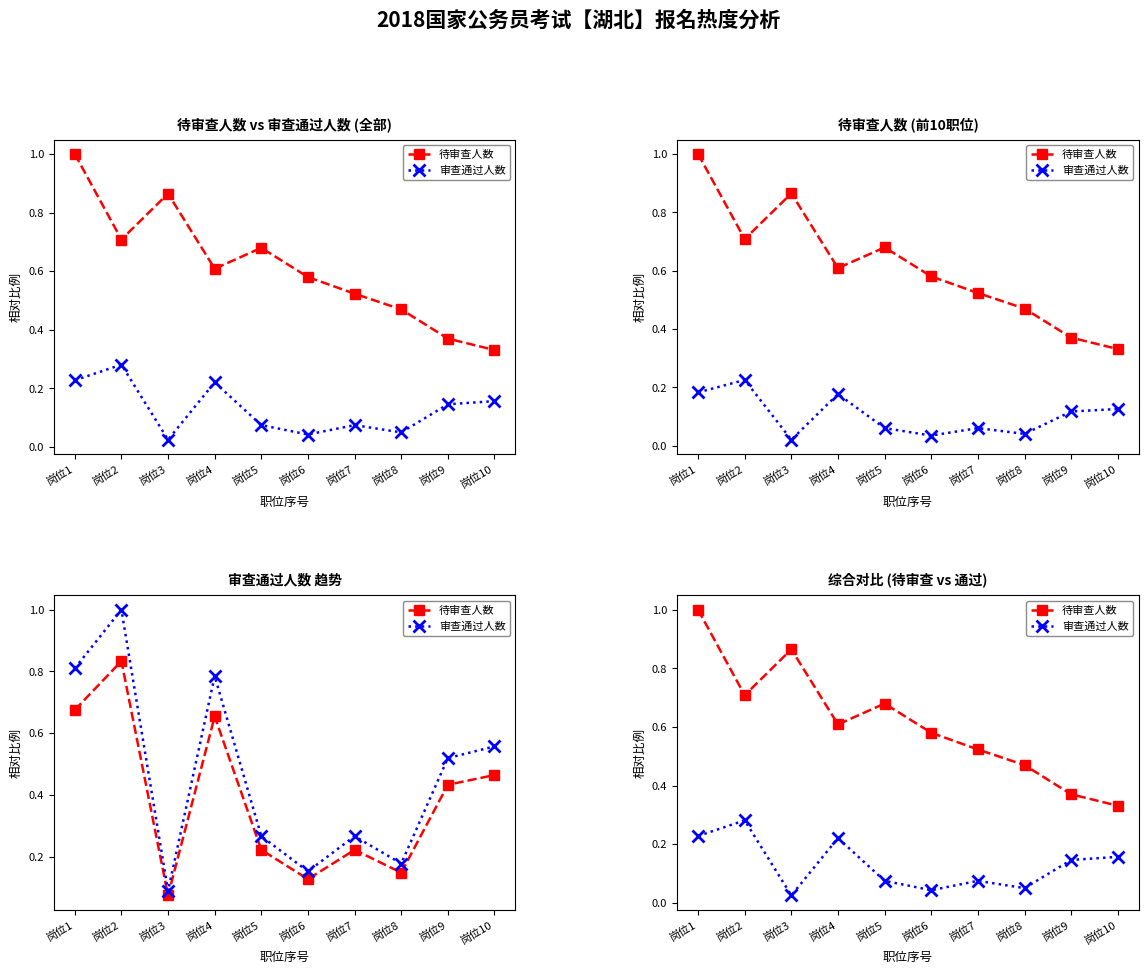

The value of 审查通过人数 at 岗位1 is 0.2. True or false?

True